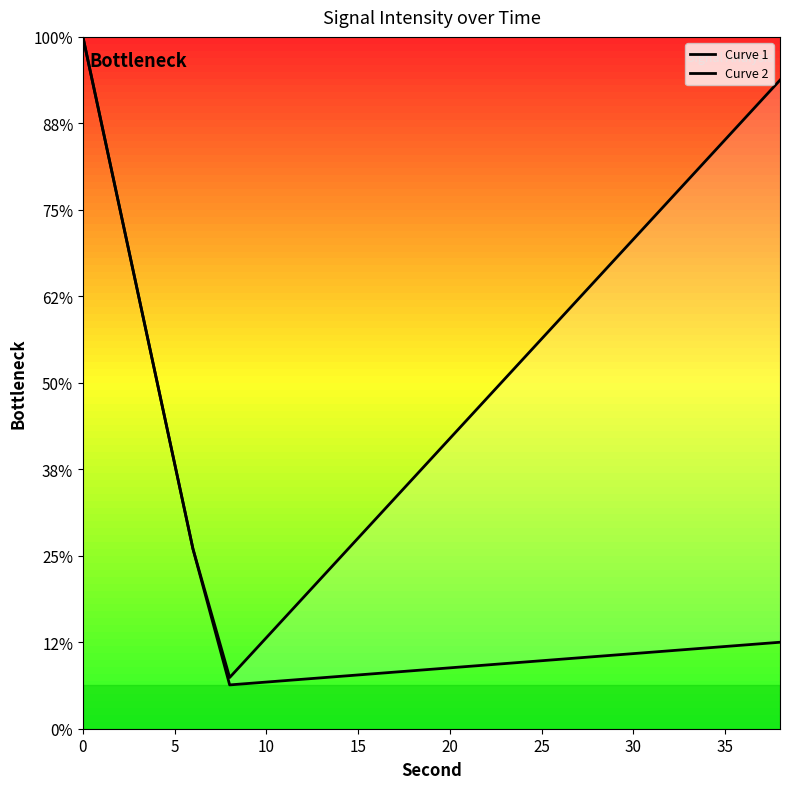

True or false: Curve 2 has more than 2 points higher than both neighbors.

False